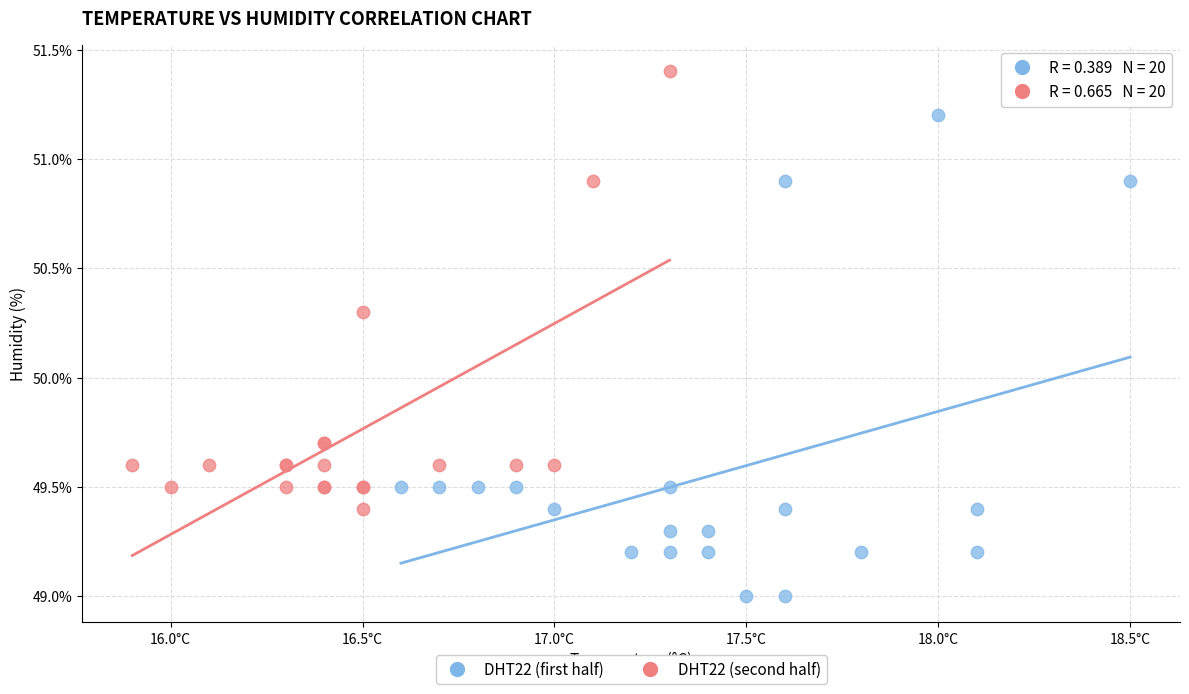

Which series contains the lowest Y value?

DHT22 (first half)